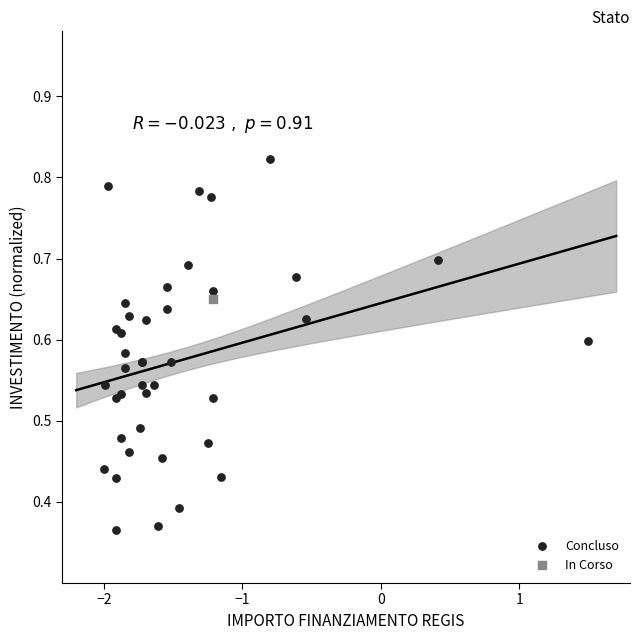

What are all the series names shown in the legend?

Concluso, In Corso